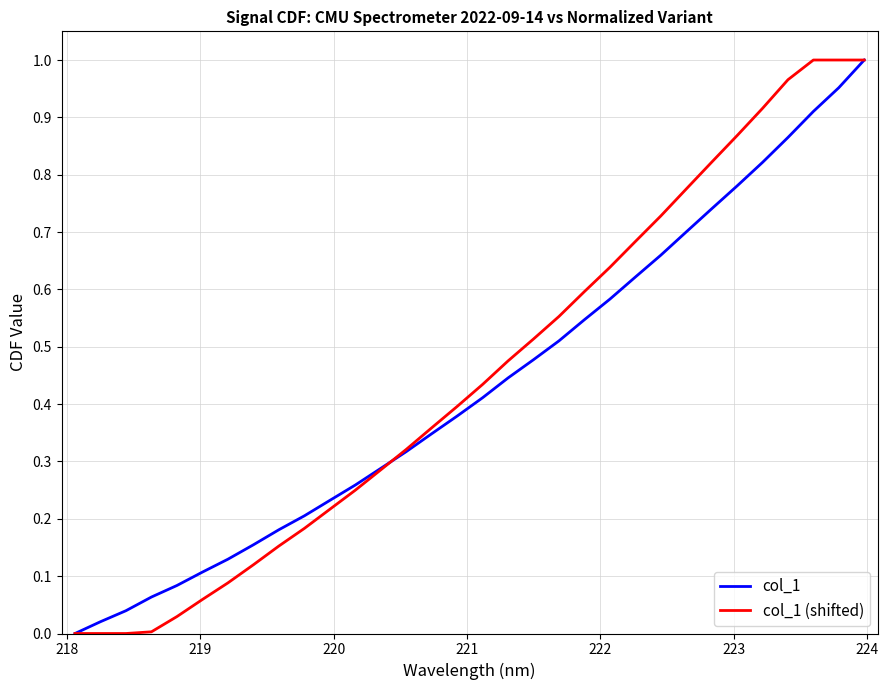

Reading left to right, list all the values displayed in this chart.

col_1: 0.0	0.0	0.0	0.1	0.1	0.1	0.1	0.2	0.2	0.2	0.2	0.3	0.3	0.3	0.3	0.4	0.4	0.4	0.5	0.5	0.5	0.6	0.6	0.7	0.7	0.7	0.8	0.8	0.9	0.9	1.0	1.0
col_1 (shifted): 0.0	0.0	0.0	0.0	0.0	0.1	0.1	0.1	0.2	0.2	0.2	0.2	0.3	0.3	0.4	0.4	0.4	0.5	0.5	0.6	0.6	0.6	0.7	0.7	0.8	0.8	0.9	0.9	1.0	1.0	1.0	1.0